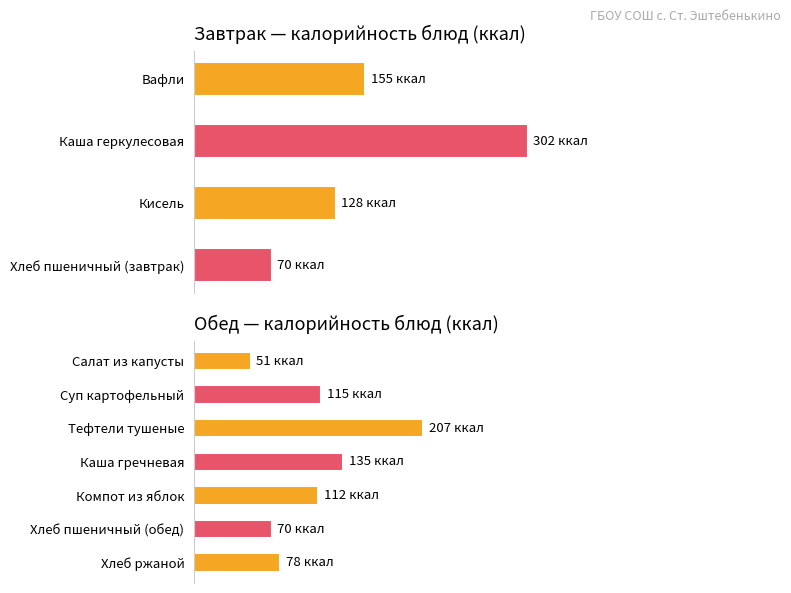

What is the average value?

110